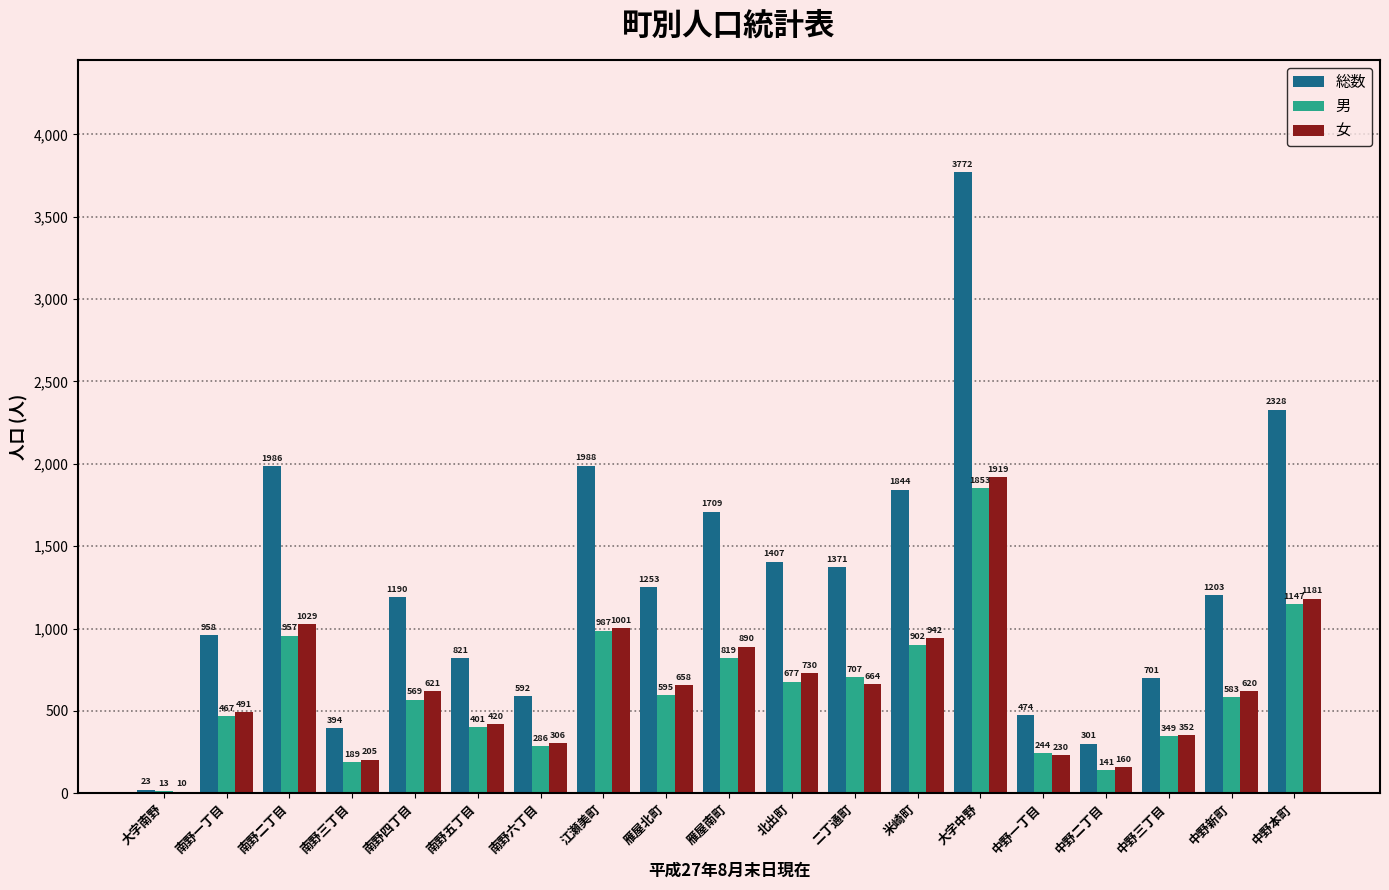

At which category is the sum across all series the highest?

大字中野